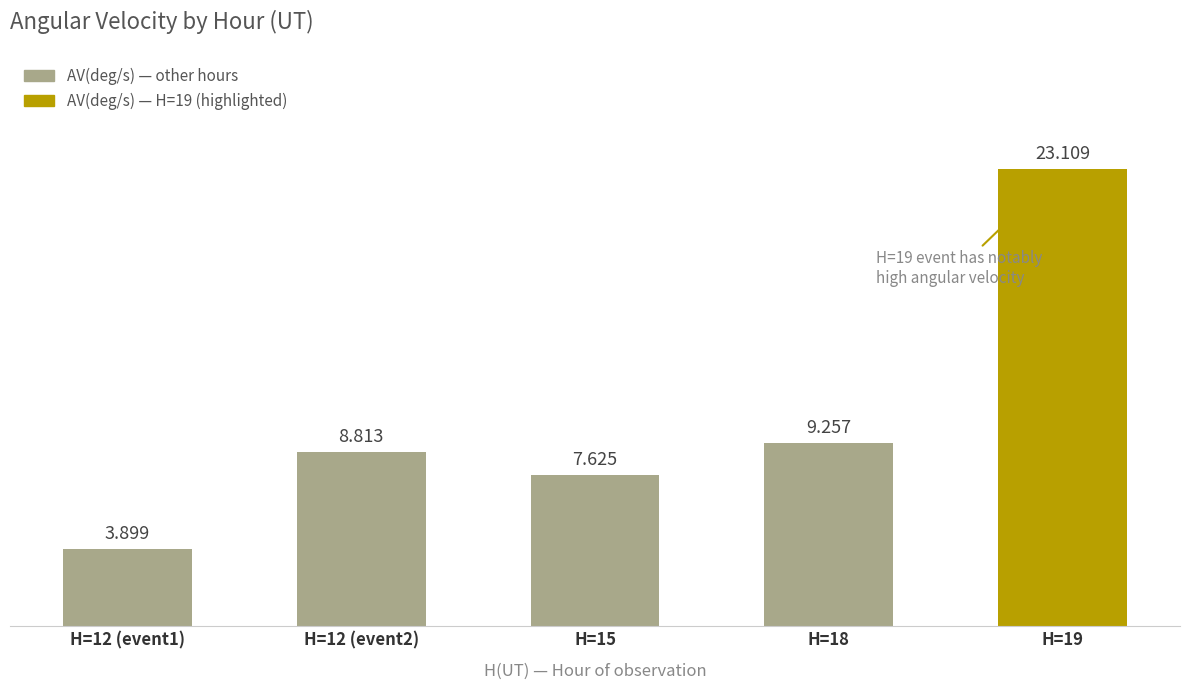

What is the difference between the maximum and minimum values?

19.2